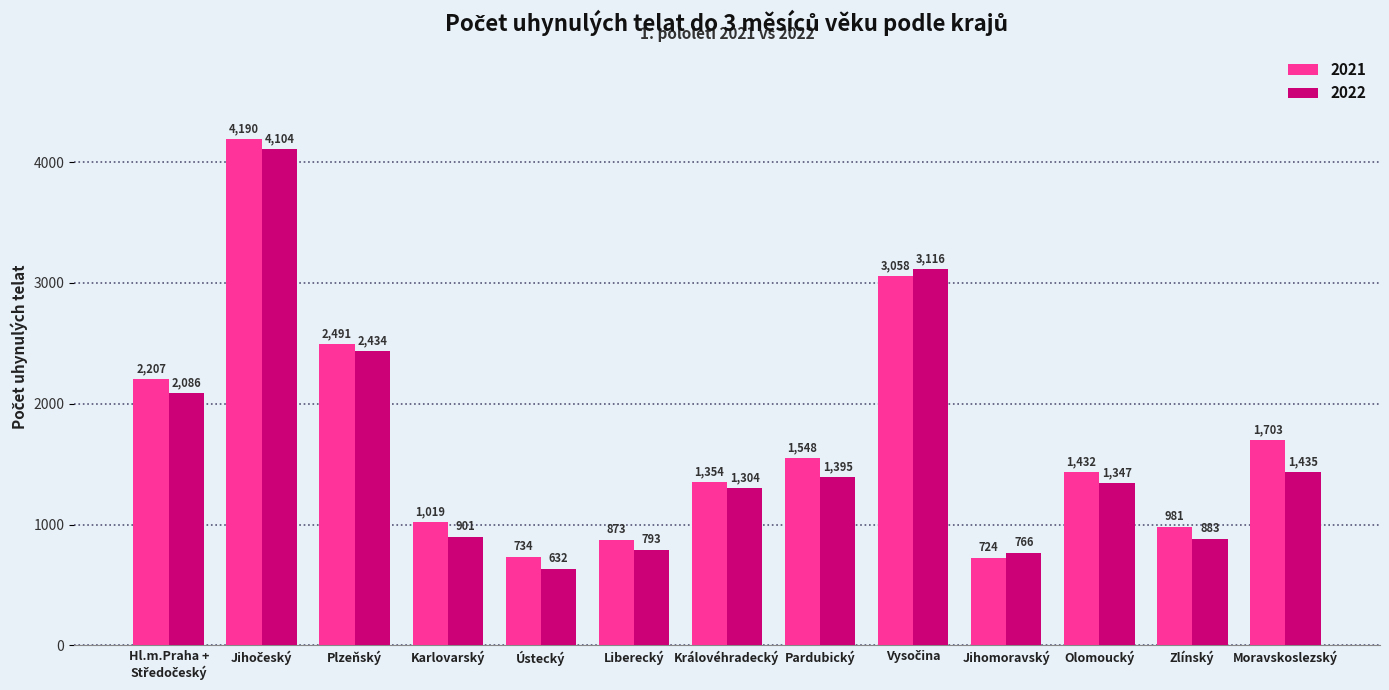

At which label is 2021 closest to 2457?

Plzeňský